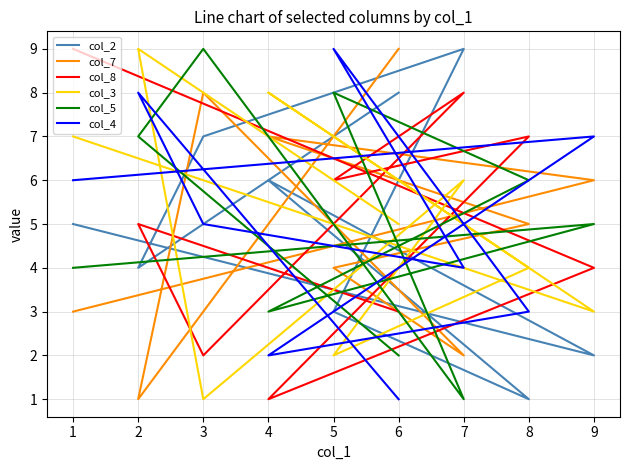

How many intersections are there between col_8 and col_7?

5